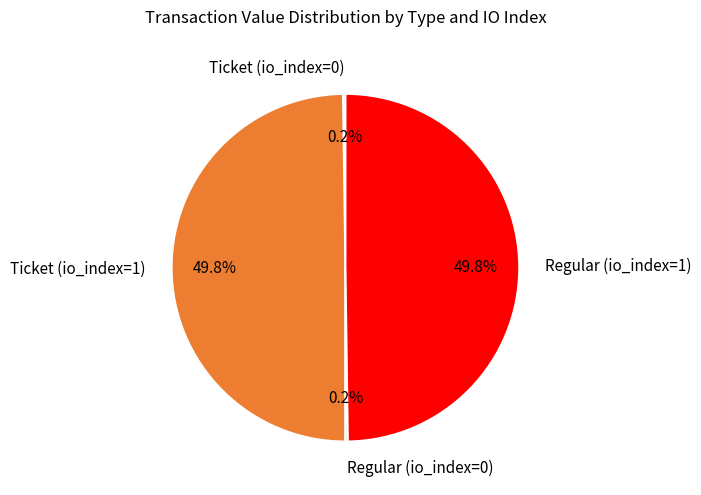

Combined, do Regular (io_index=1) and Ticket (io_index=1) account for over 50%?

Yes